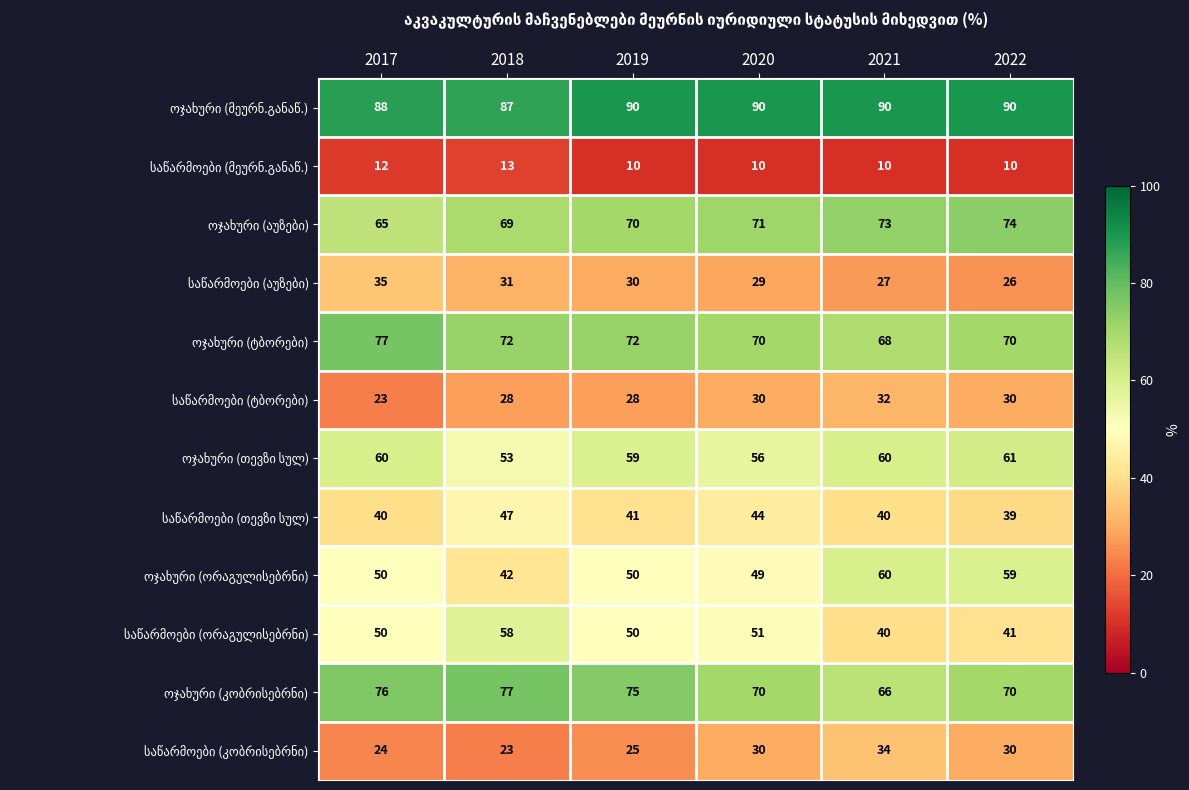

What is the difference between the highest and lowest values at 2017?

76